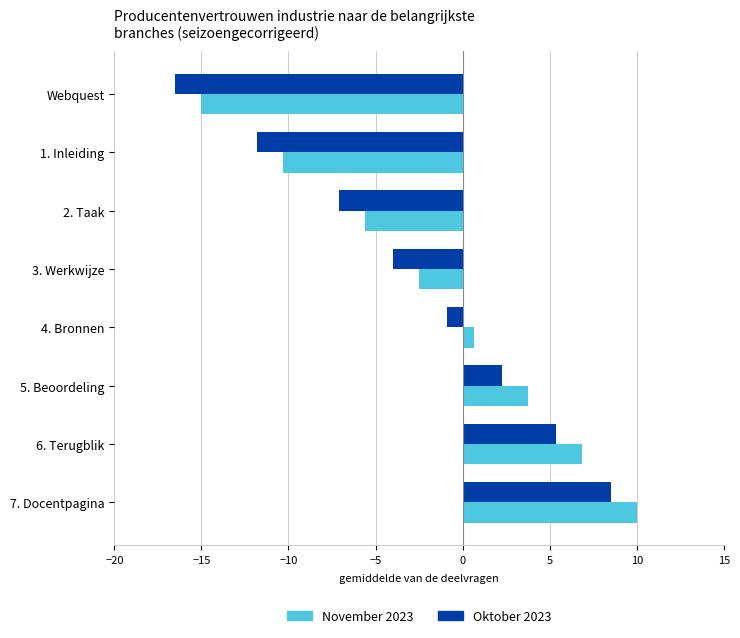

Which category has the lowest value in the November 2023 series?

Webquest